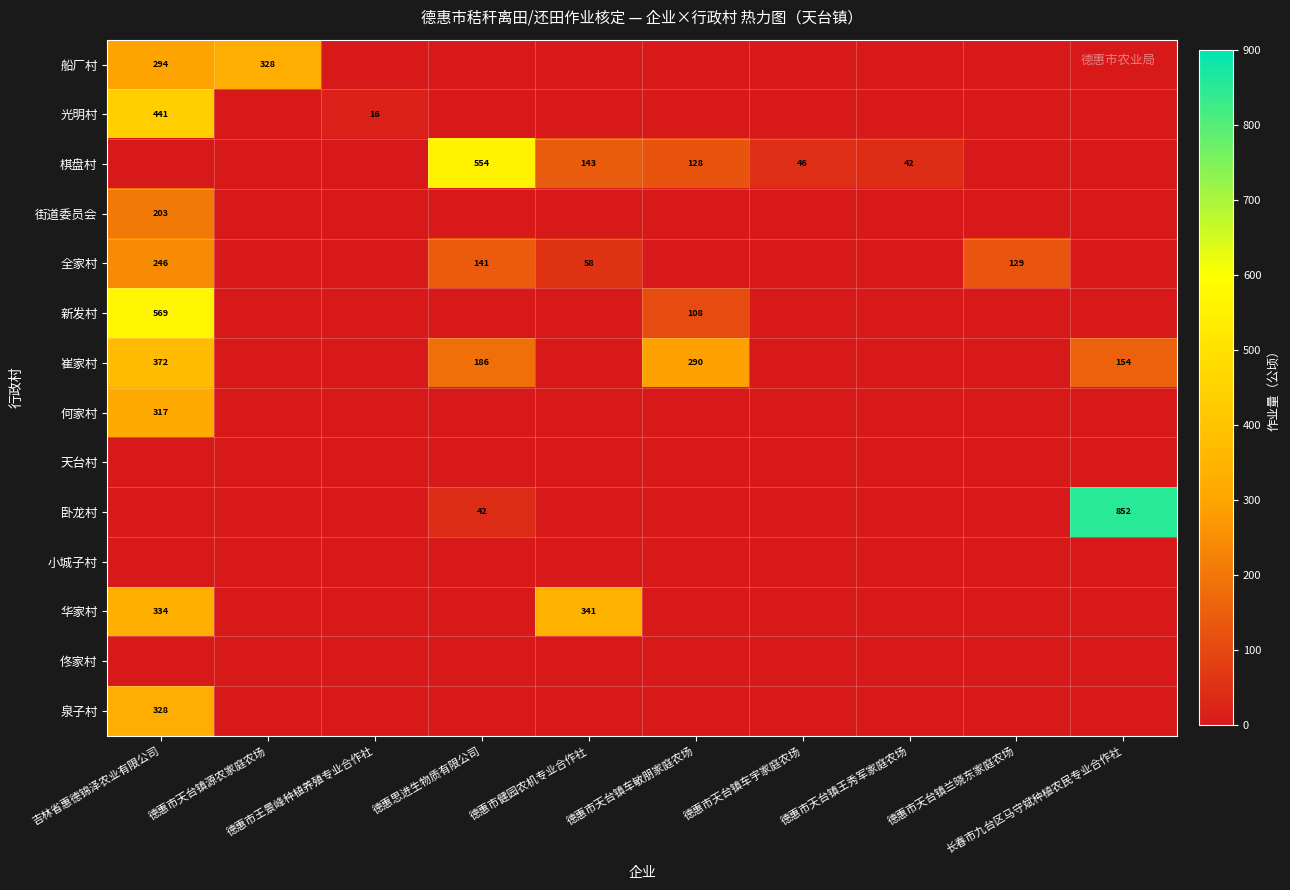

The 小城子村 series shows 0.0 at 德惠市天台镇兰晓东家庭农场. True or false?

True